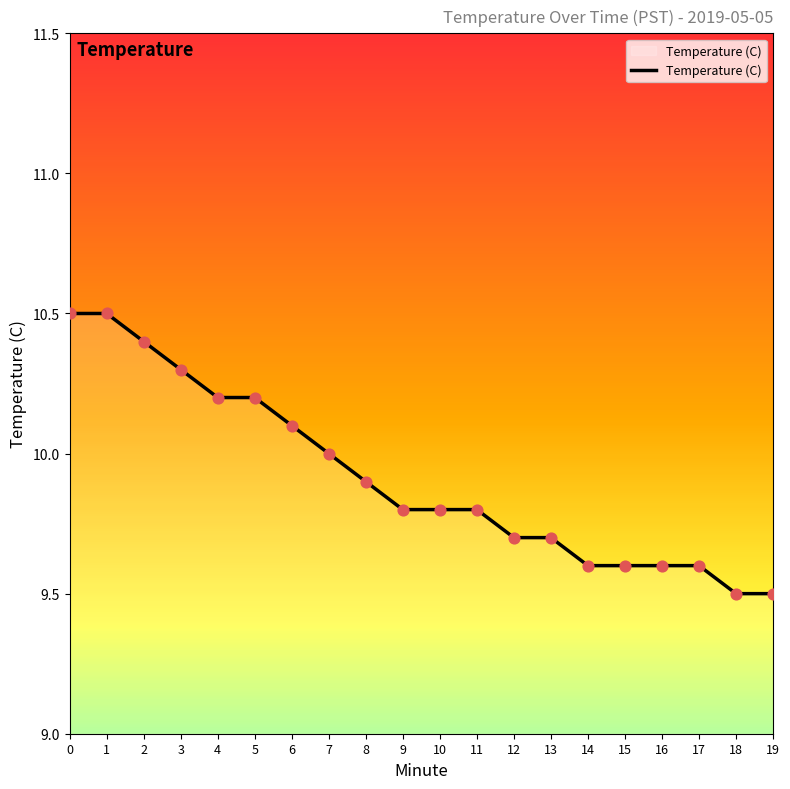

What is the change in value from 3 to 17?

-0.7